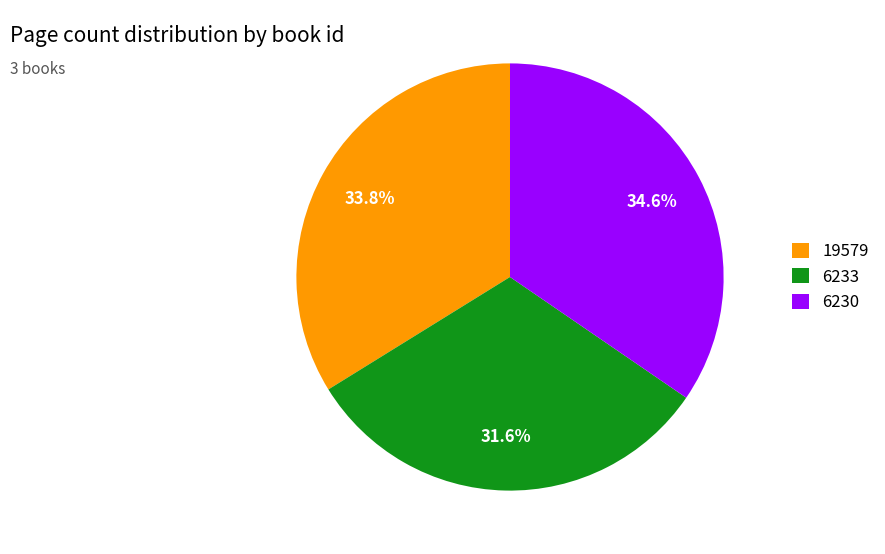

Does any single category account for the majority?

No